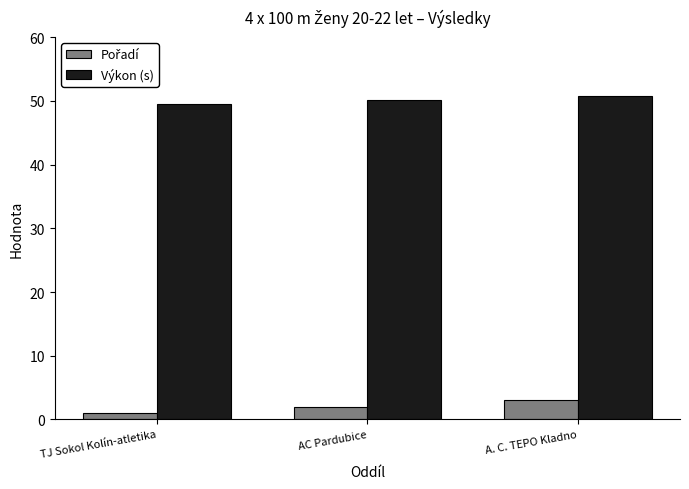

What is the average value of the Výkon (s) series?

50.2